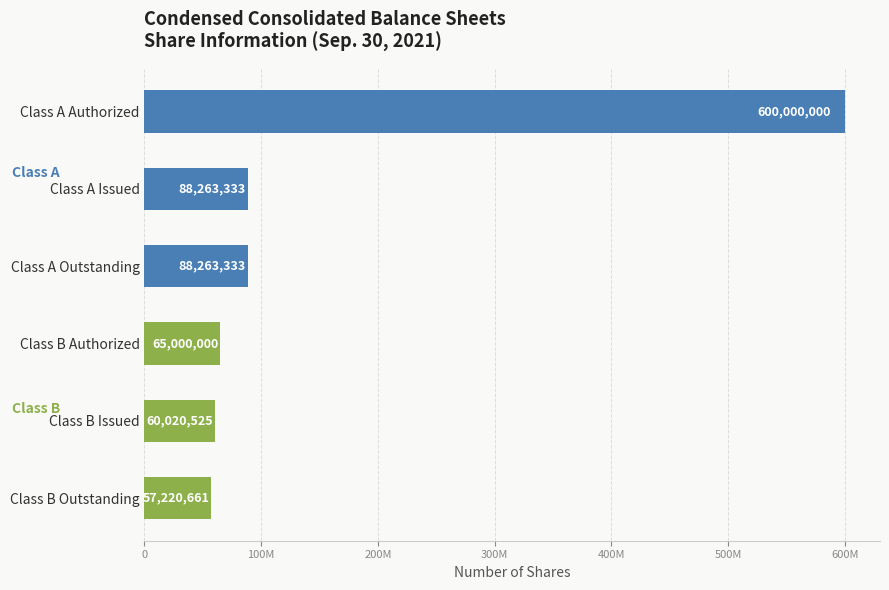

What is the difference between the maximum and second lowest values?

539979475